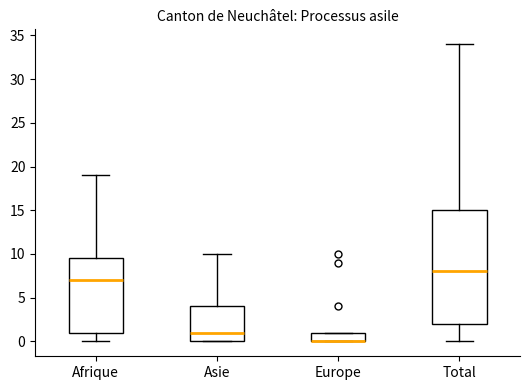

Reading left to right, transcribe this box plot: for each box, give where its median line is, the range the box spans, and where its two whiskers end, as read against the y-axis. The values are not printed on the chart, so give them approximately, as read against the axis.

Afrique: median 7.0, box 1.0 to 9.5, whiskers 0.0 to 19.0
Asie: median 1.0, box 0.0 to 4.0, whiskers 0.0 to 10.0
Europe: median 0.0 (drawn on the box's lower edge), box 0.0 to 1.0, whiskers 0.0 to 1.0
Total: median 8.0, box 2.0 to 15.0, whiskers 0.0 to 34.0